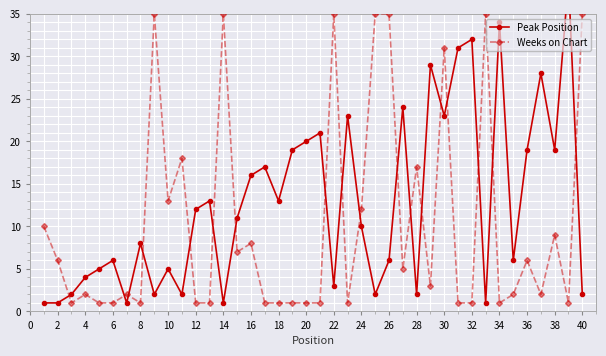

In Peak Position, how many points are lower than both neighbors (excluding endpoints)?

12